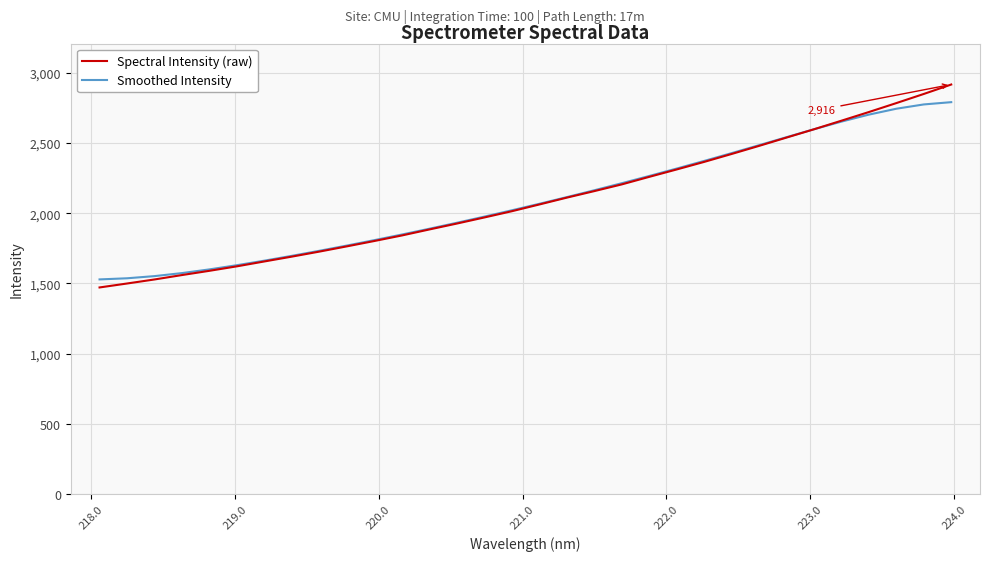

What is the minimum value shown in the chart?

1471.2